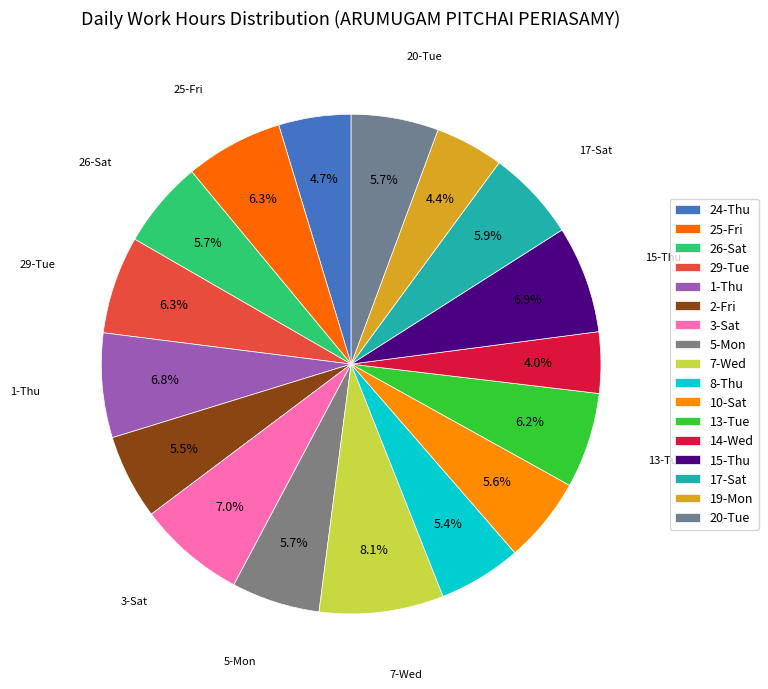

To the nearest percent, what is the average slice percentage?

6%